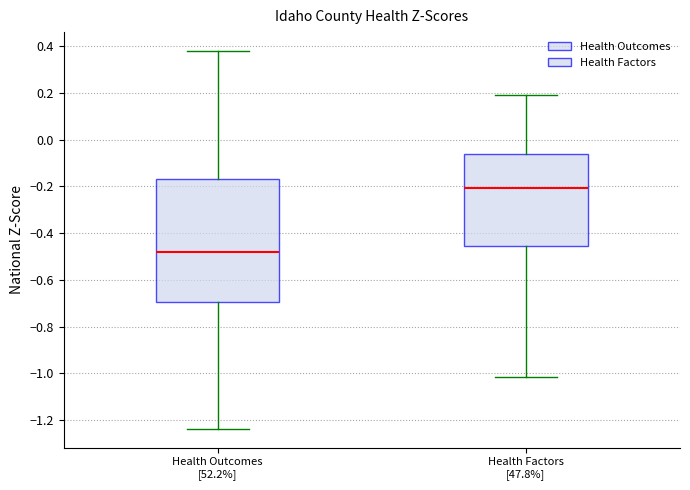

Reading left to right, transcribe this box plot: for each box, give where its median line is, the range the box spans, and where its two whiskers end, as read against the y-axis. The values are not printed on the chart, so give them approximately, as read against the axis.

Health Outcomes [52.2%]: median -0.48, box -0.70 to -0.16, whiskers -1.24 to 0.38
Health Factors [47.8%]: median -0.20, box -0.46 to -0.06, whiskers -1.02 to 0.18